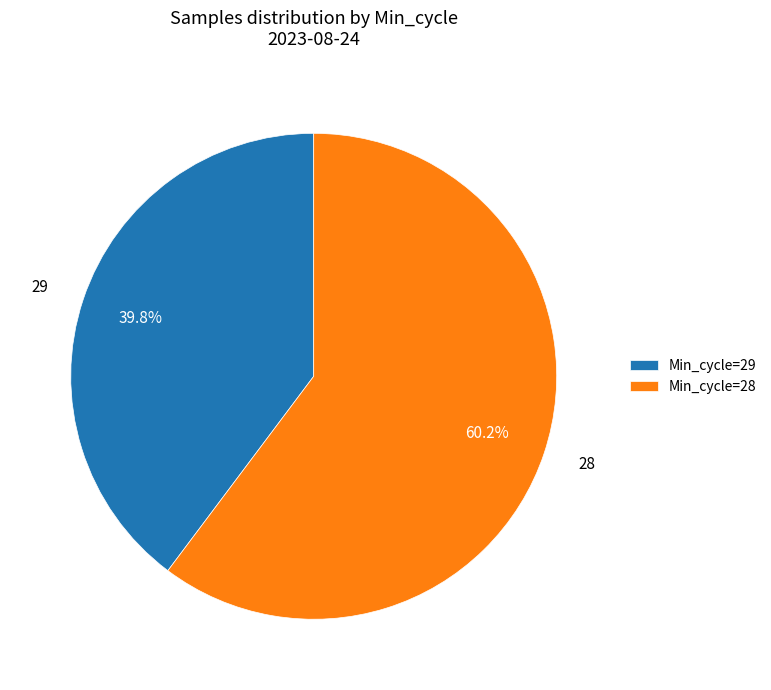

What percentage is NOT represented by Min_cycle=28?

39.8%